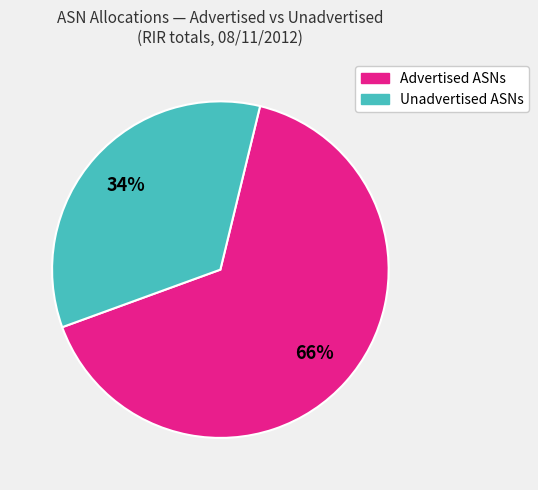

Count the number of slices in the pie.

2